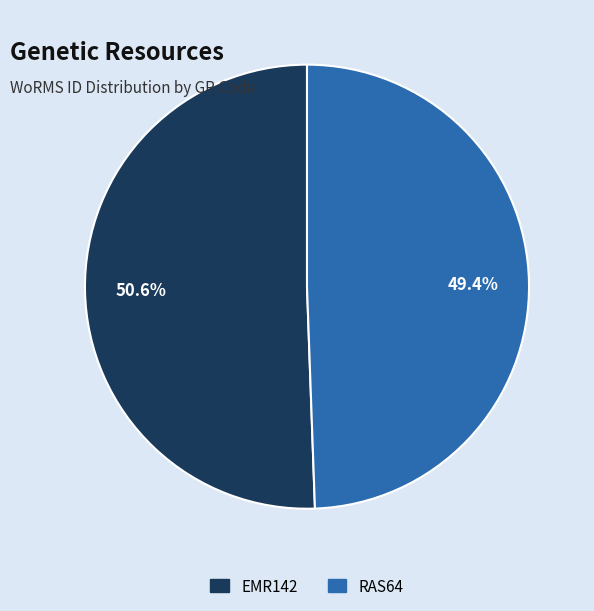

Is it true that RAS64 is 42% of the pie?

False